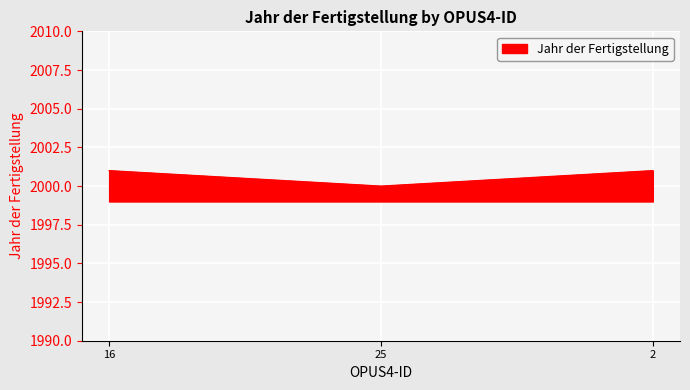

Which has a higher value, 25 or 2?

2